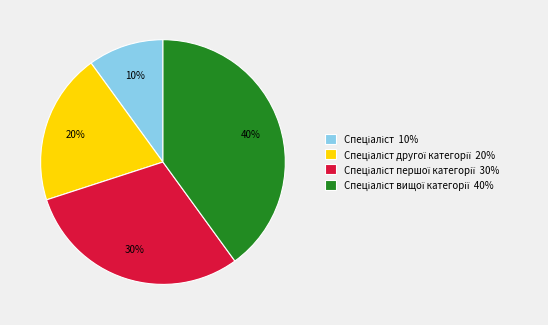

To the nearest percent, what is the difference between the largest and smallest slice percentages?

30%